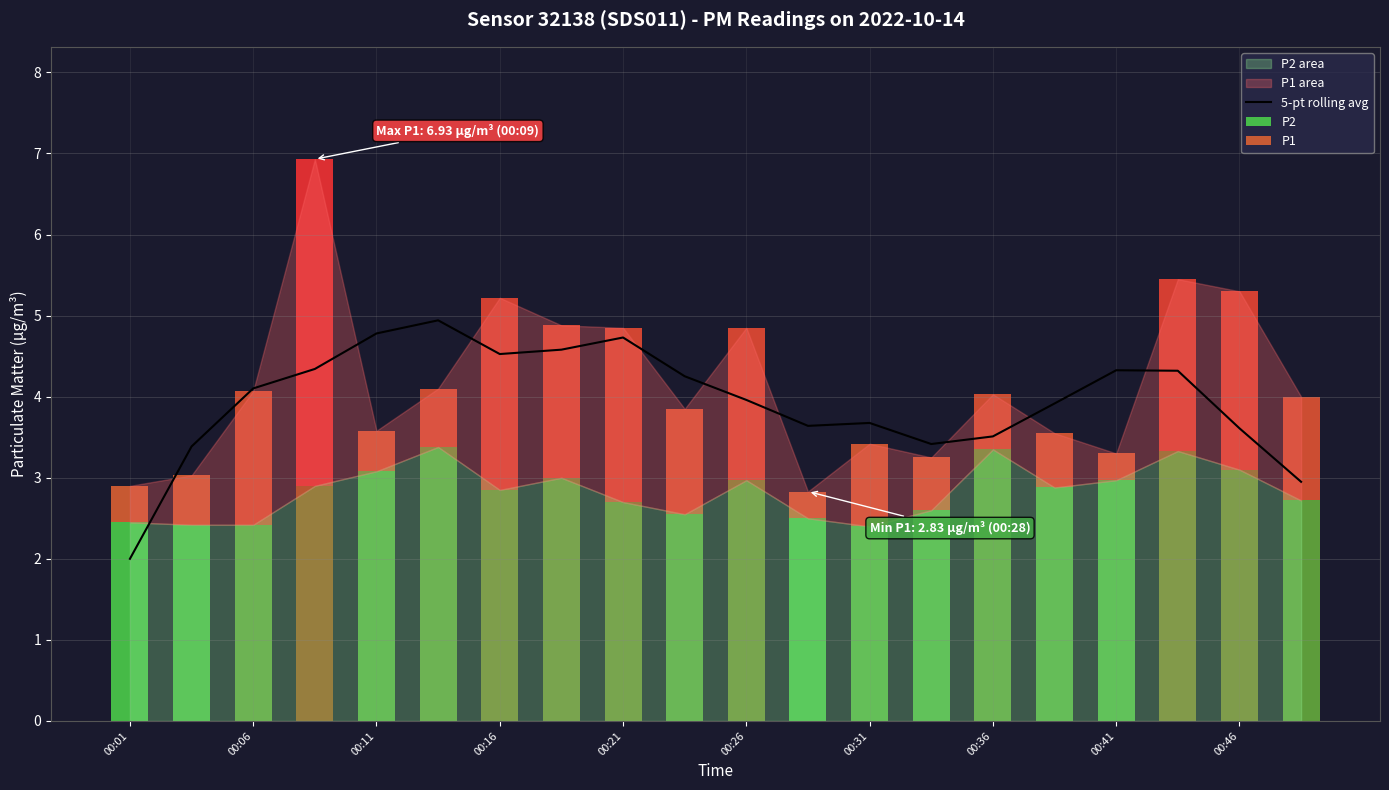

Reading right to left, what are all the values shown in this chart?

3.0	3.6	4.3	4.3	3.9	3.5	3.4	3.7	3.6	4.0	4.3	4.7	4.6	4.5	4.9	4.8	4.3	4.1	3.4	2.0